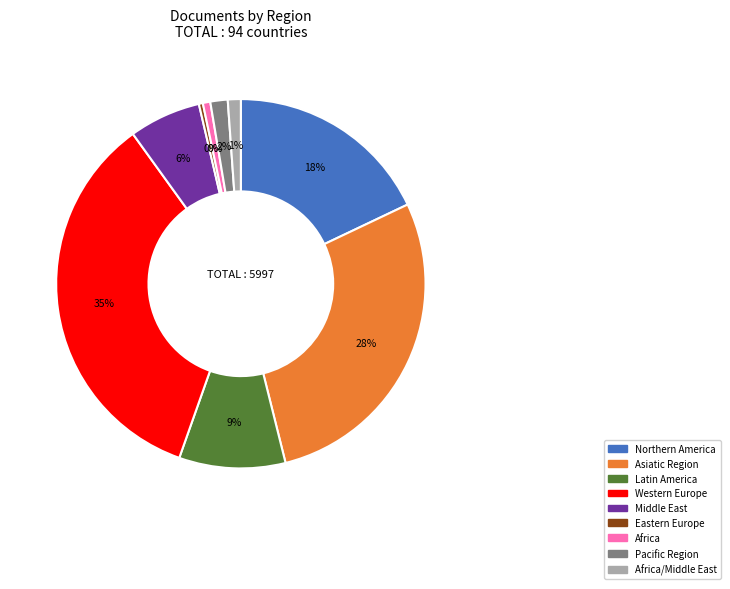

Count the number of slices in the pie.

9